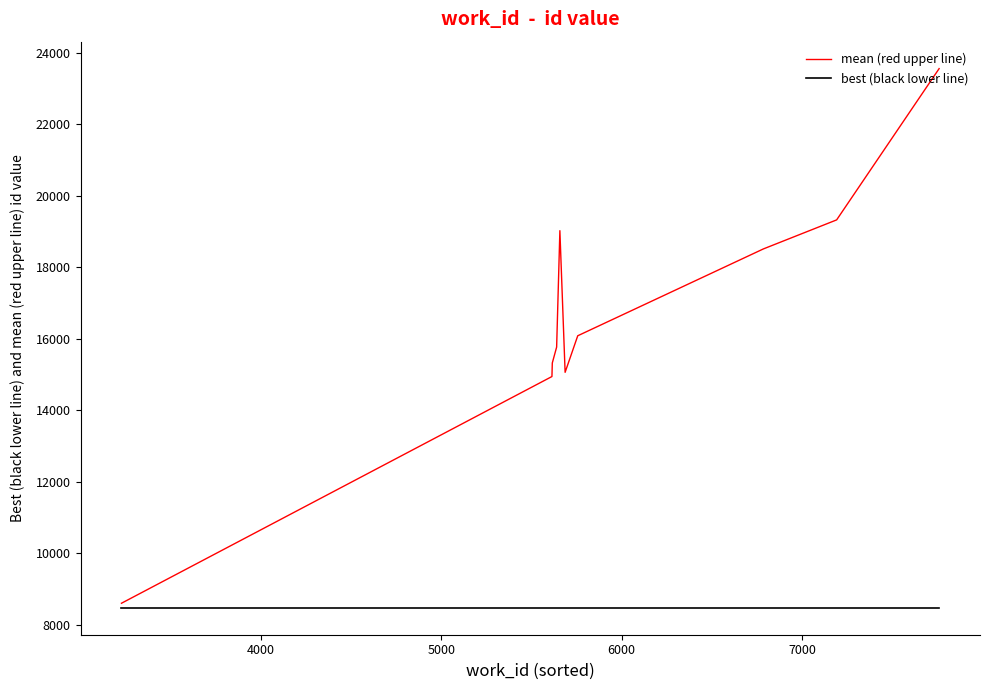

What is the minimum value shown in the chart?

8477.0